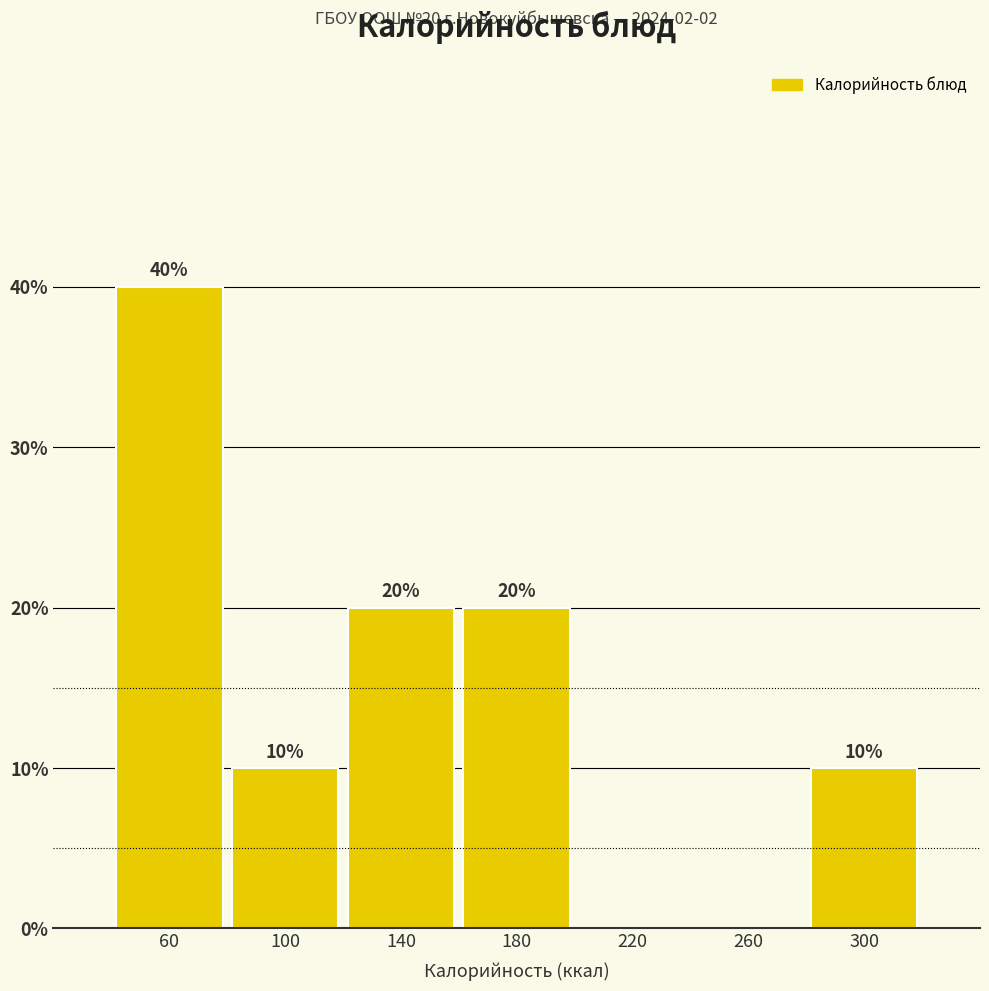

Over which range of the x-axis is the bar tallest?

40 to 80